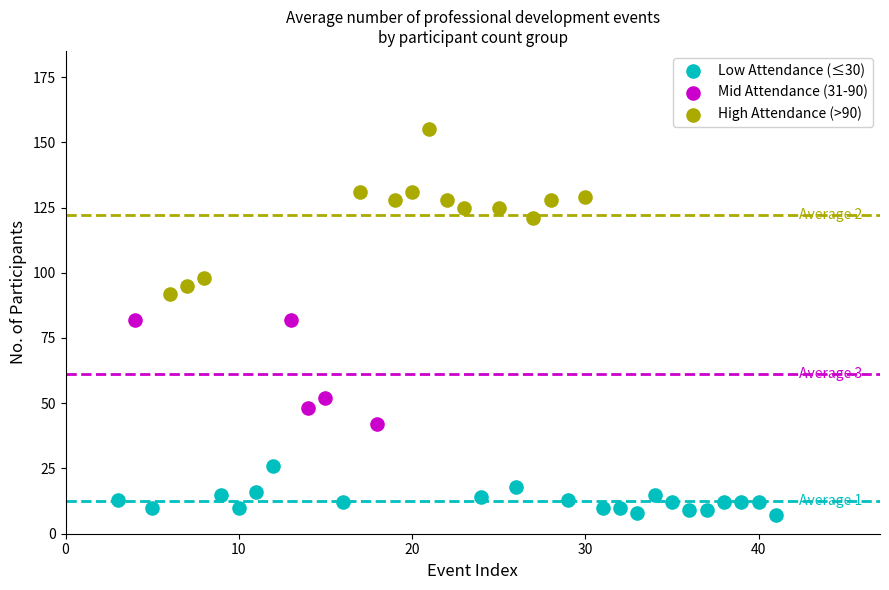

Which series contains the lowest Y value?

Low Attendance (≤30)